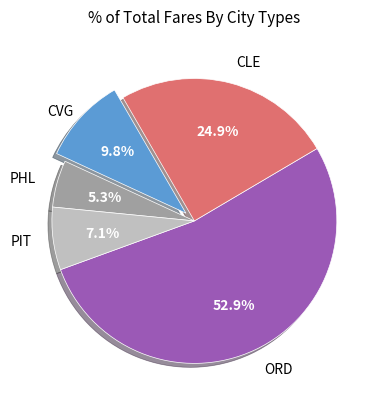

What portion of the pie excludes PIT?

92.9%